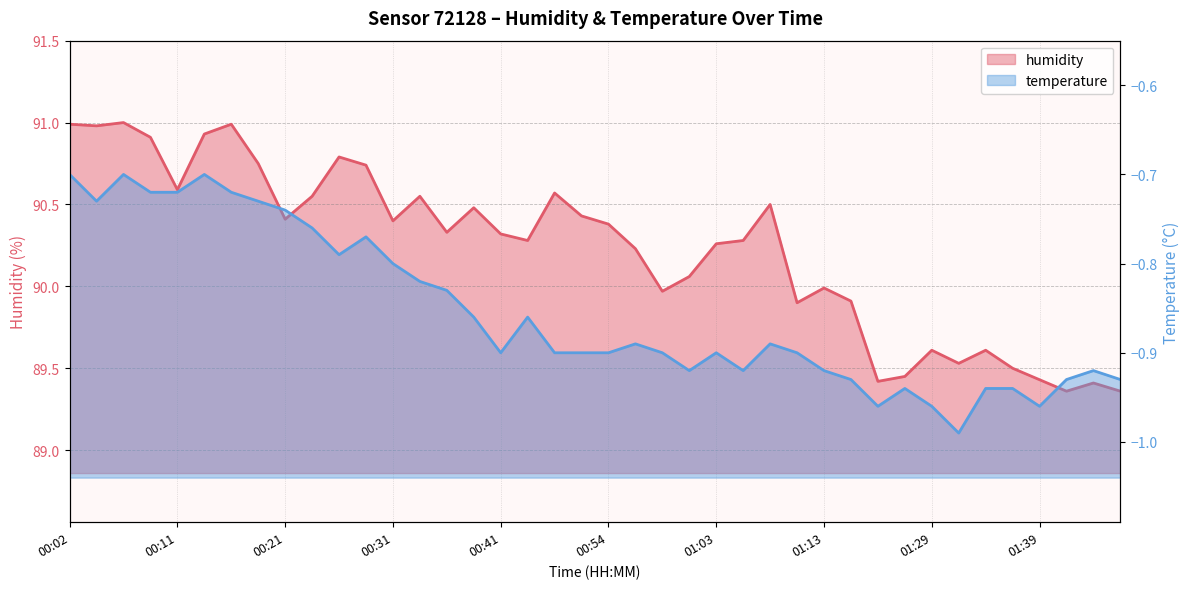

True or false: there are more than 1 points higher than both neighbors.

True